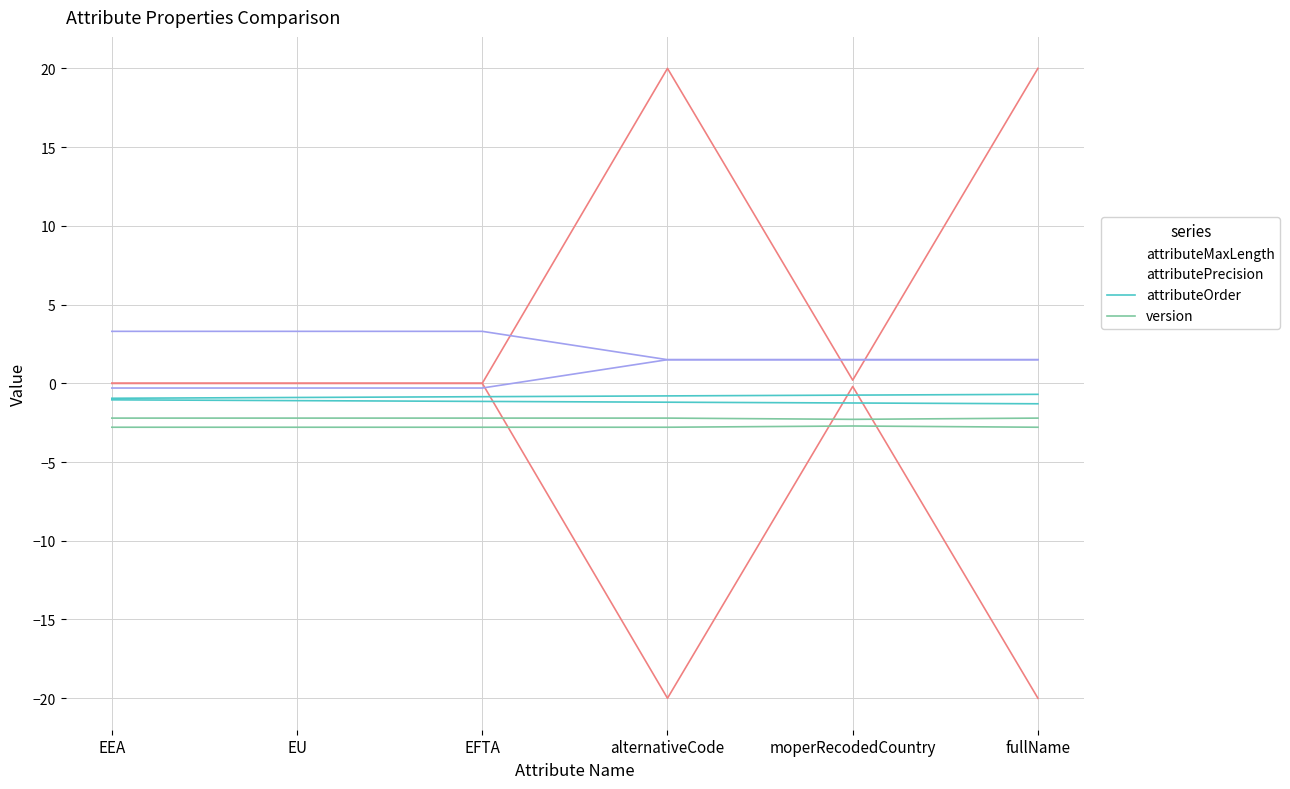

At which category does attributeMaxLength reach its first local peak?

alternativeCode